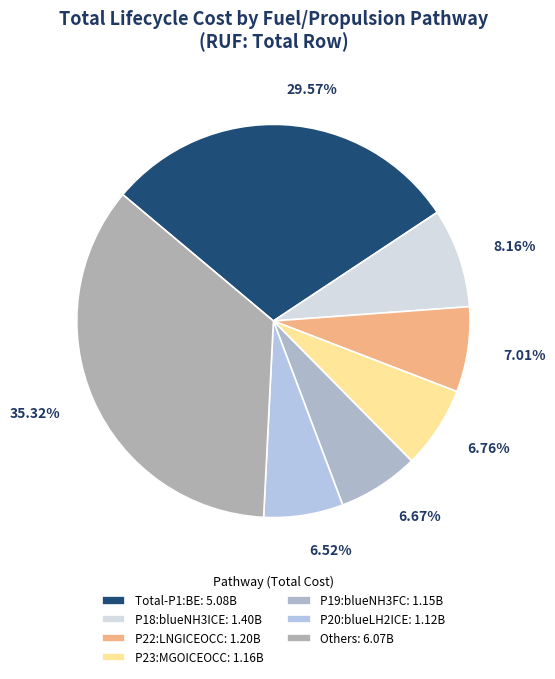

How many slices are in this pie chart?

7